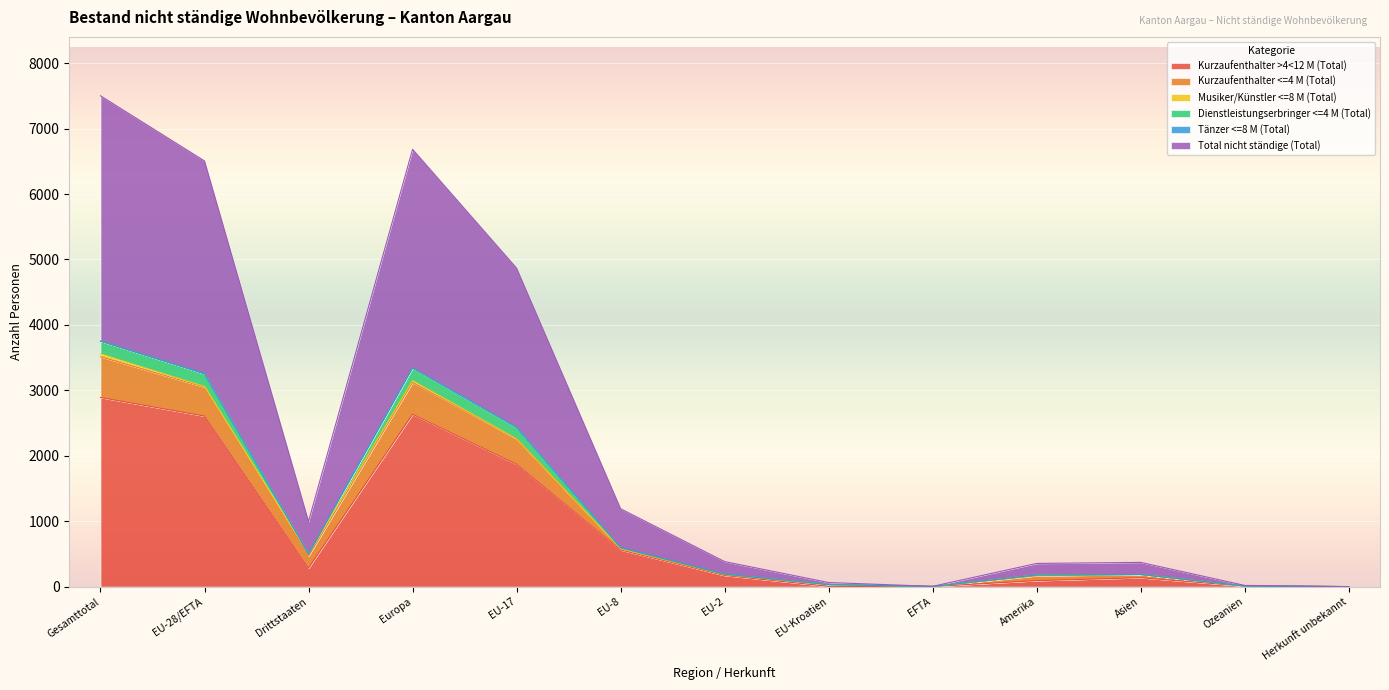

Which category has the lowest value across all series?

Herkunft unbekannt